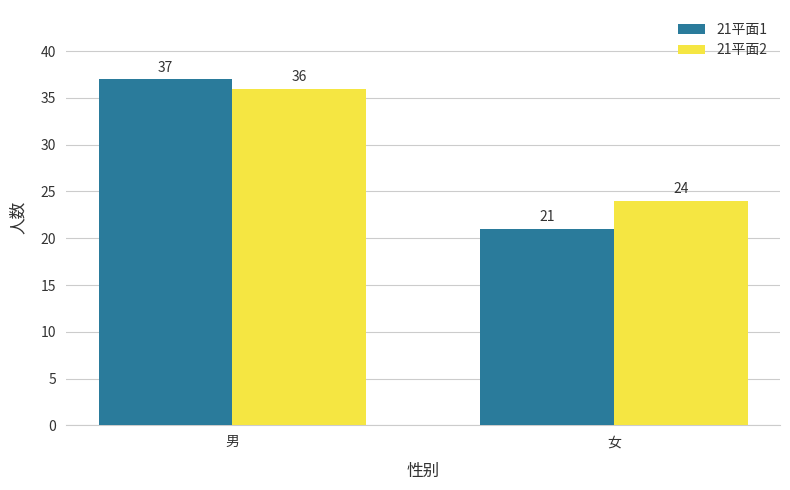

What is the label of the 1st bar from the right?

女